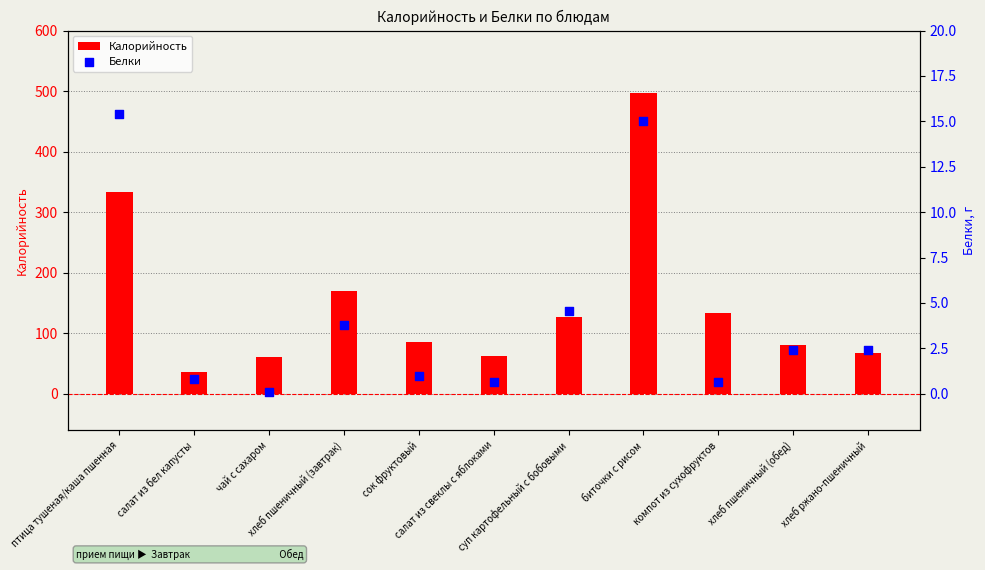

Which series has the largest total across all categories?

Калорийность